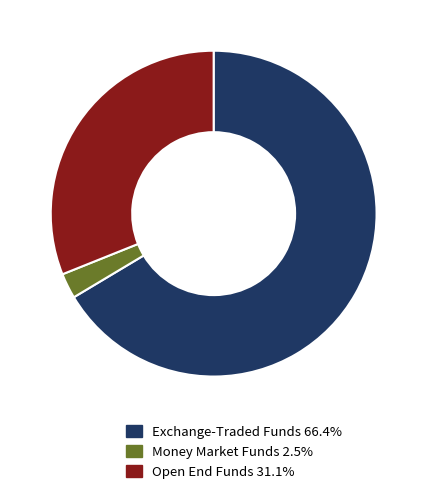

Is there any slice that represents more than half of the pie?

Yes